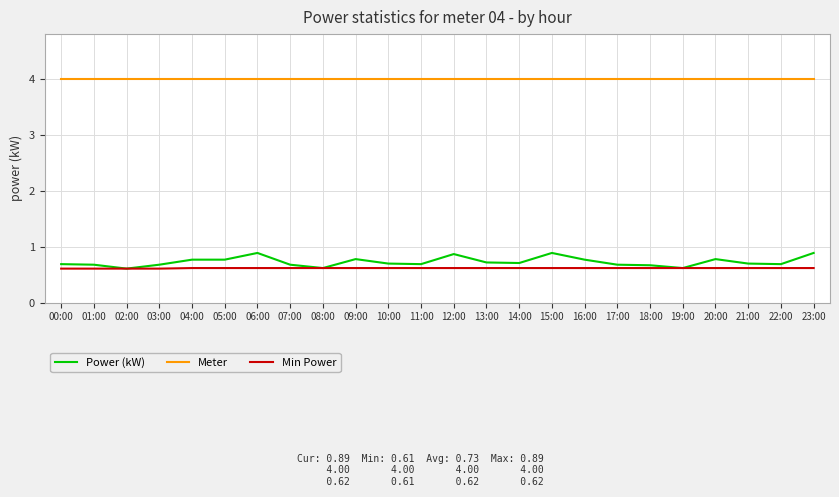

True or false: Power (kW) and Meter cross at least once.

False